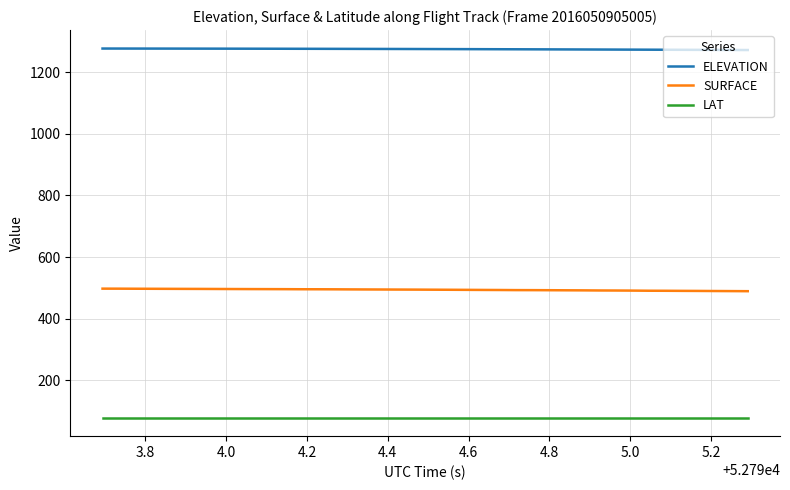

What is the maximum value for SURFACE?

497.6